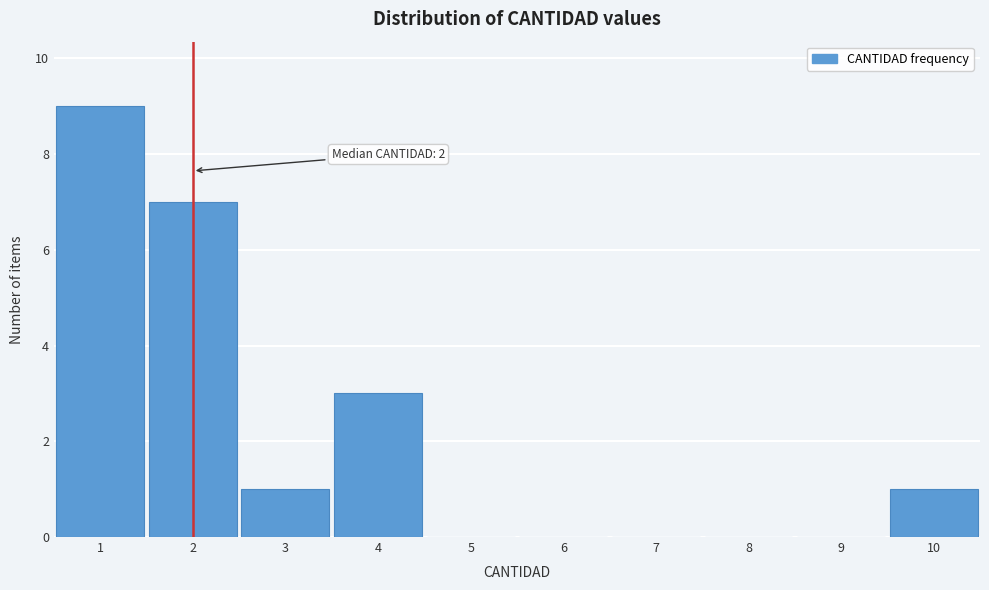

Over which range of the x-axis is the bar tallest?

0.5 to 1.5